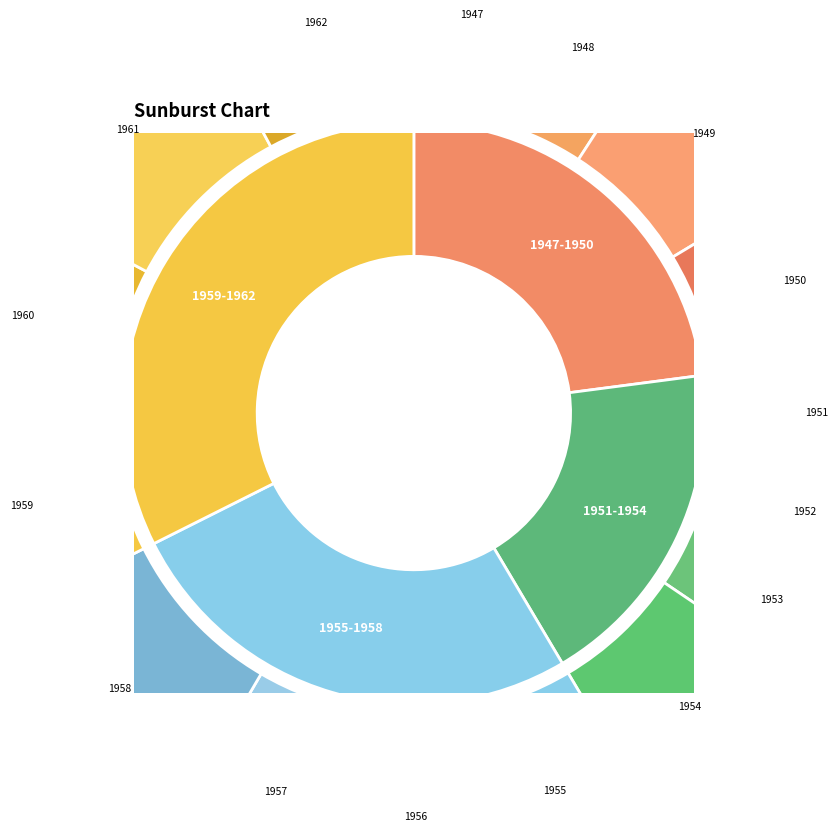

How much of the chart is everything except 1950?

93.4%